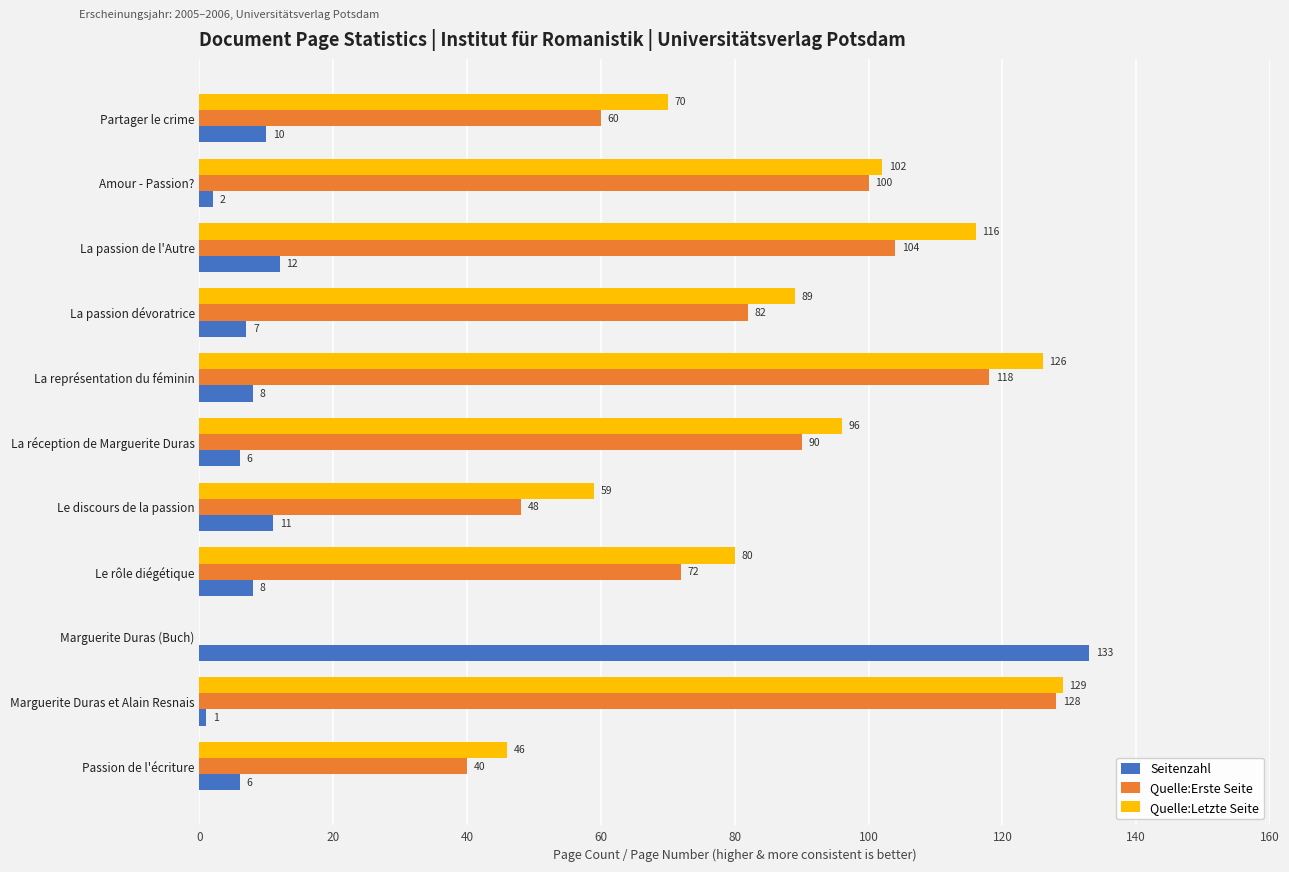

What is the greatest value displayed?

133